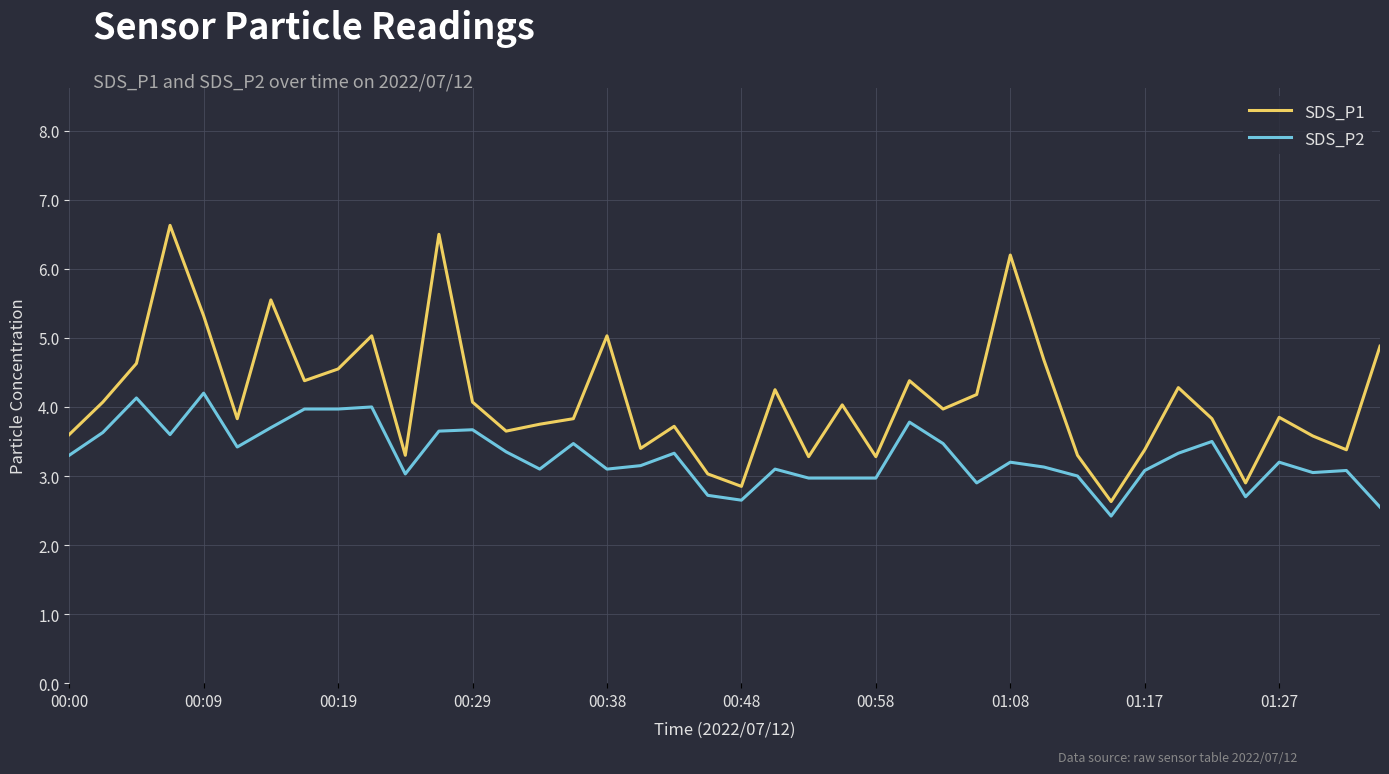

Which series has the widest spread of values?

SDS_P1